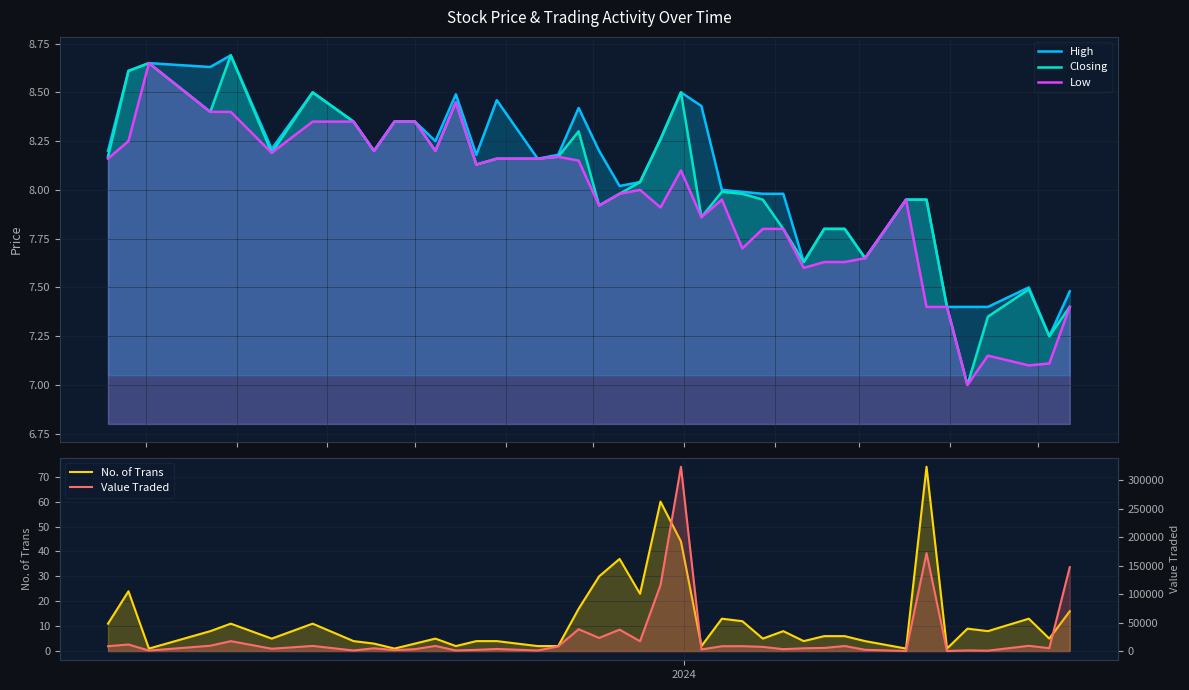

The Value Traded series shows 675.7 at 35. True or false?

False